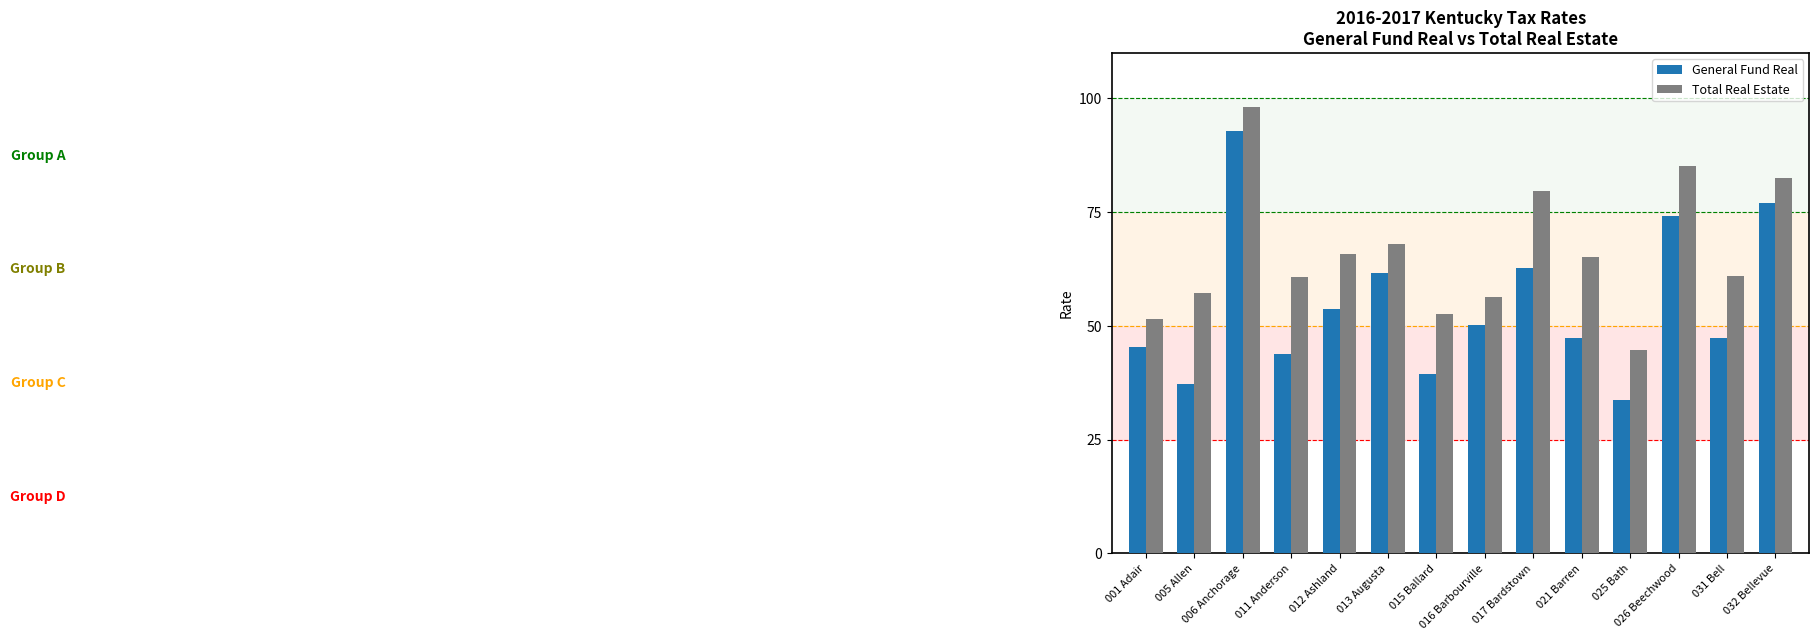

The Total Real Estate series shows 67.9 at 013 Augusta. True or false?

True